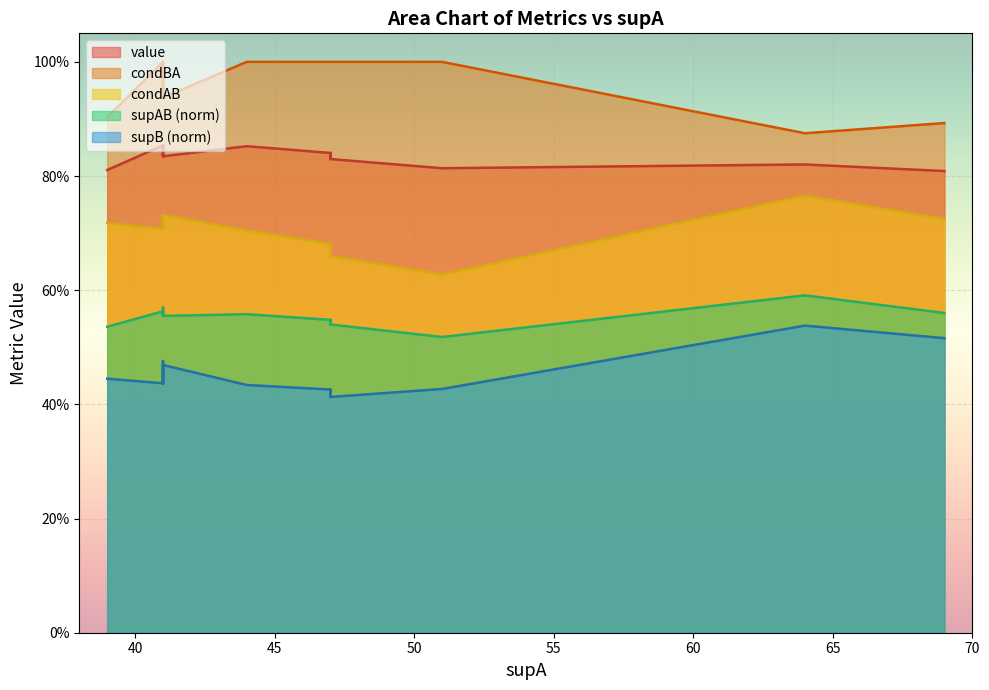

What is the highest value of the supB_norm series?

0.5